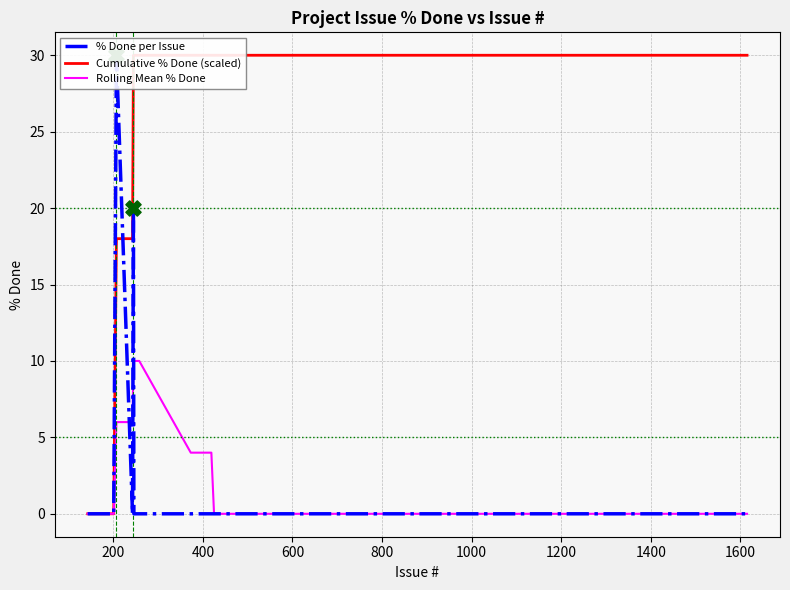

Which series has the largest total across all categories?

Cumulative % Done (scaled)